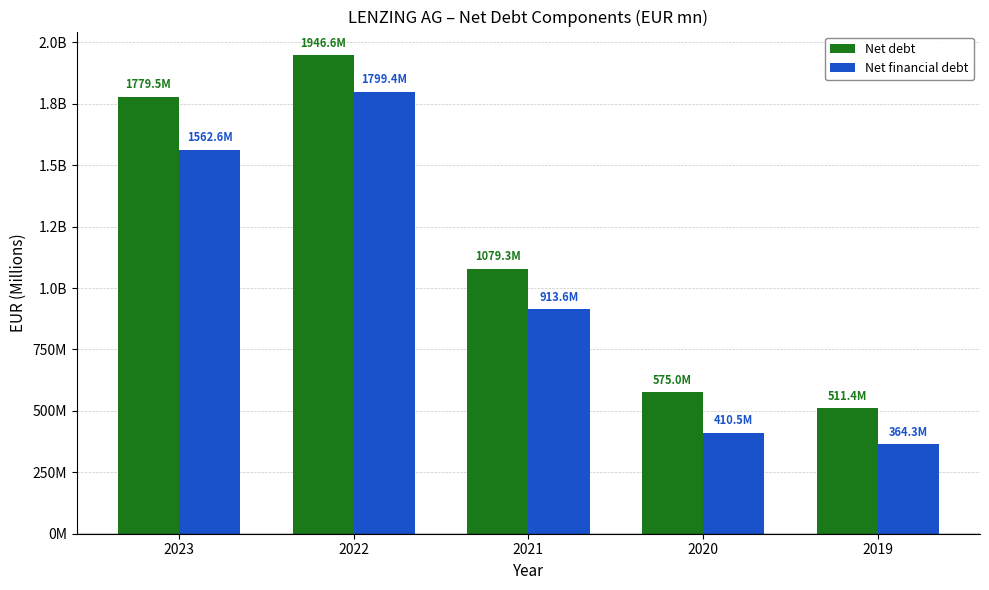

Between 2023 and 2021, which is larger?

2023